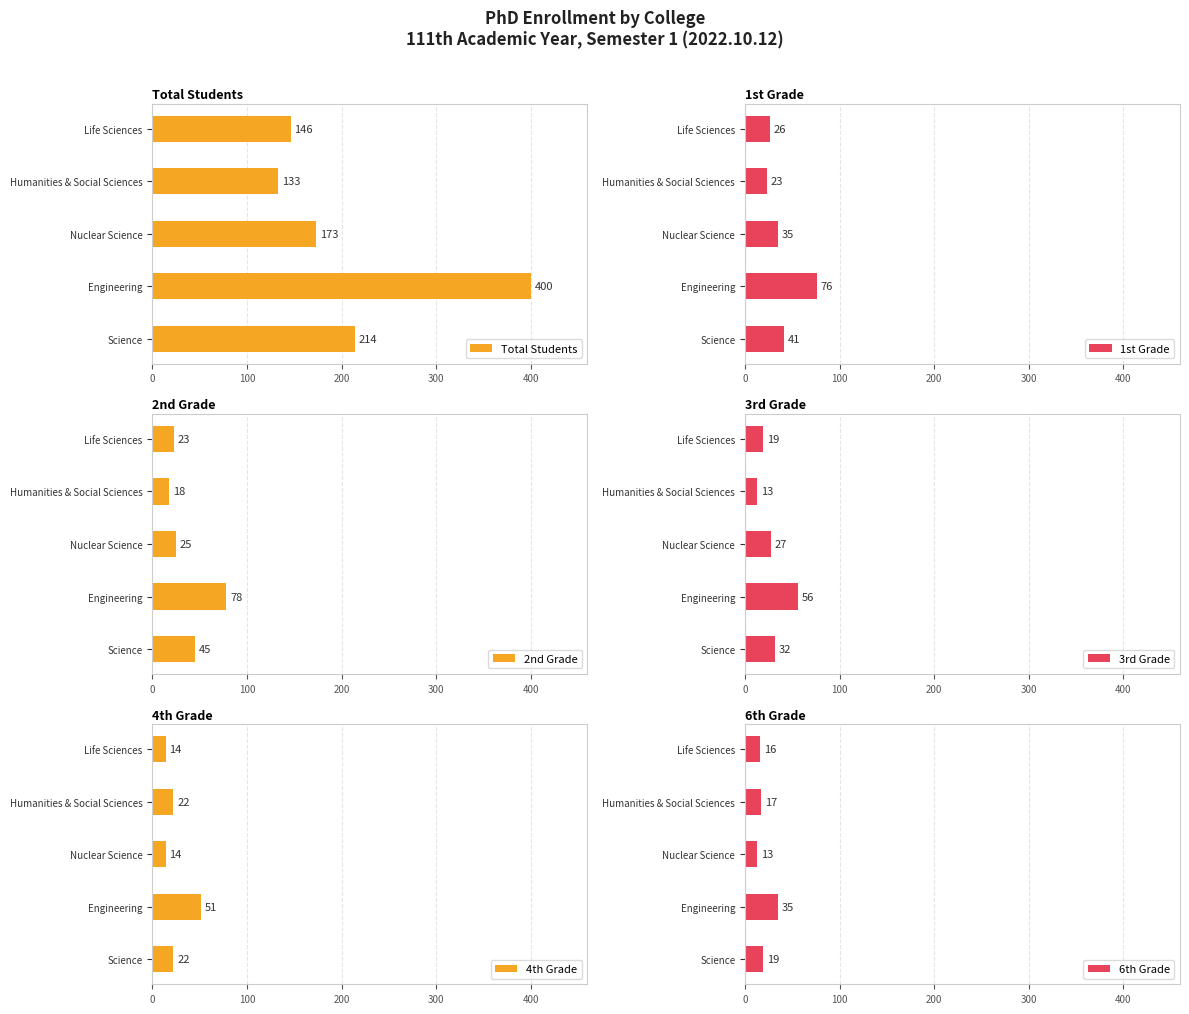

What is the greatest value displayed?

400